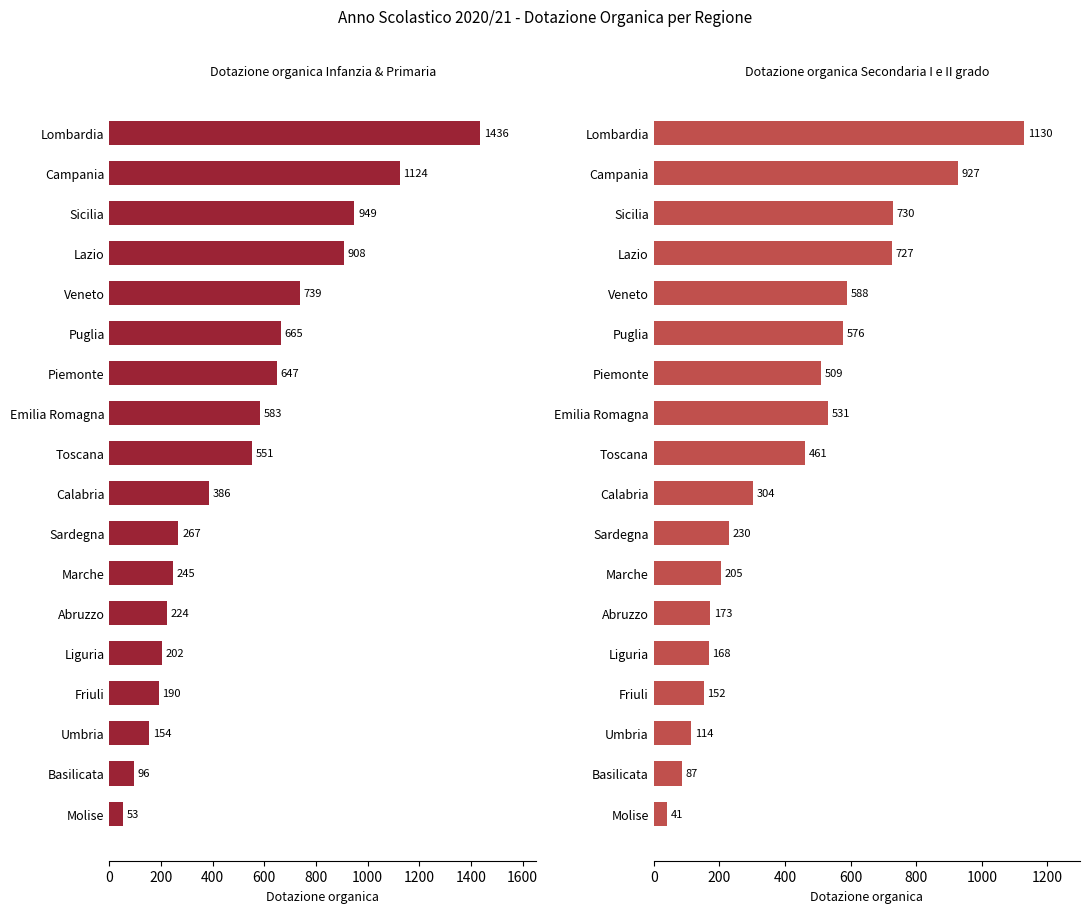

Are the bars grouped side by side (vs. stacked)?

Yes